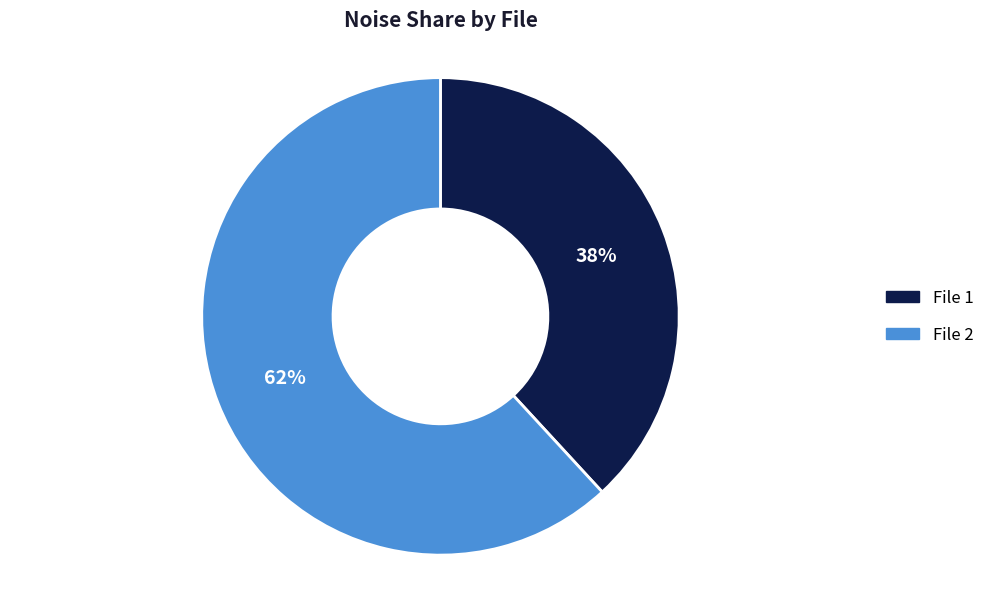

To the nearest percent, what is the difference between the File 1 and File 2 slice percentages?

24%